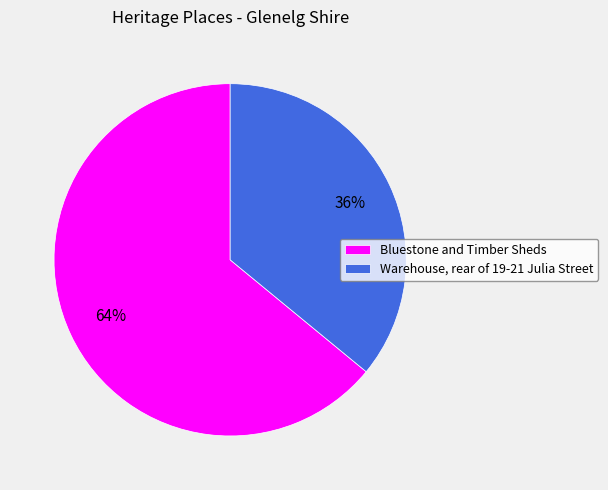

The Bluestone and Timber Sheds slice represents 64% of the pie. True or false?

True